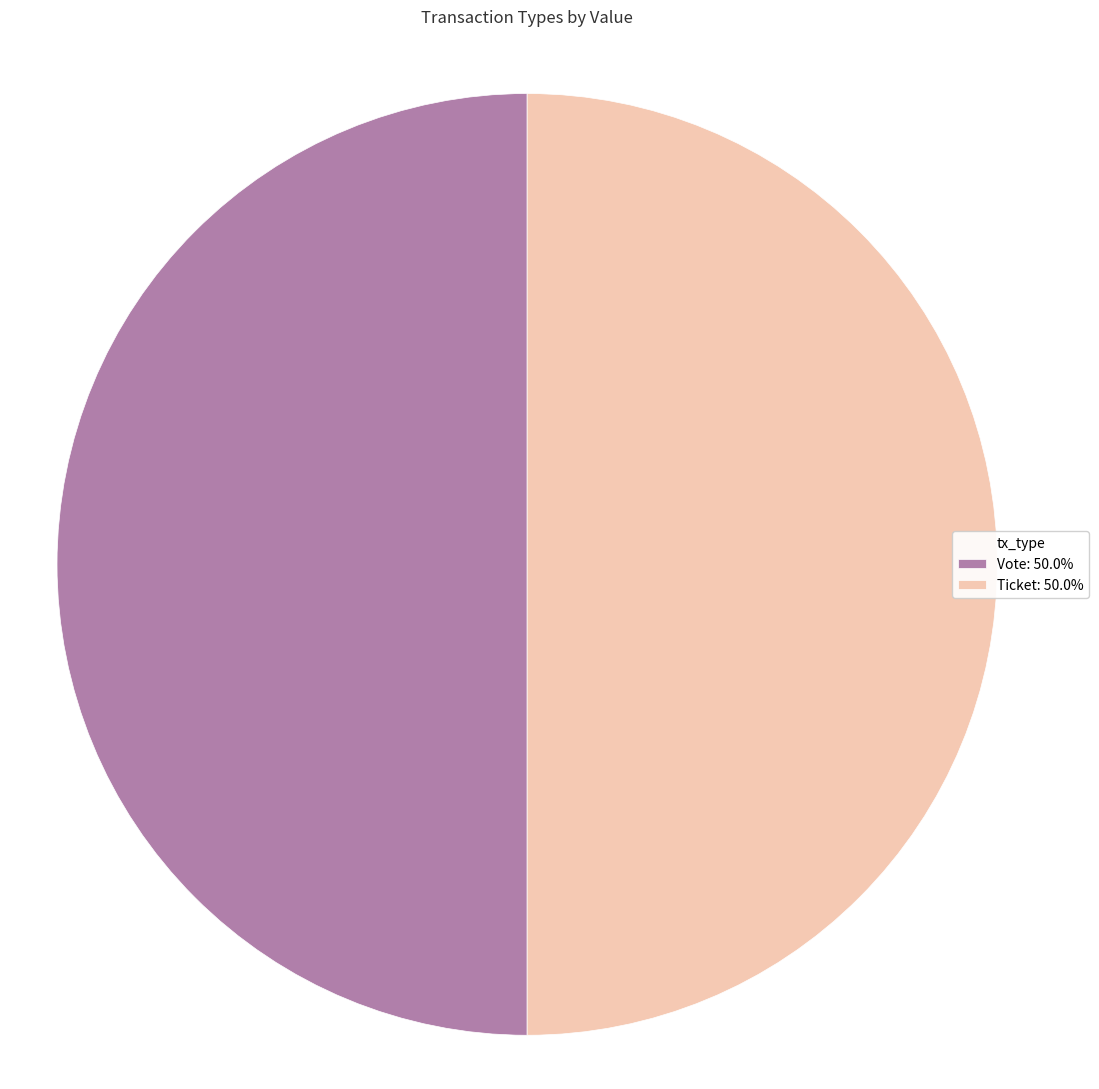

Do Ticket: 50.0% and Vote: 50.0% together represent more than half of the pie?

Yes